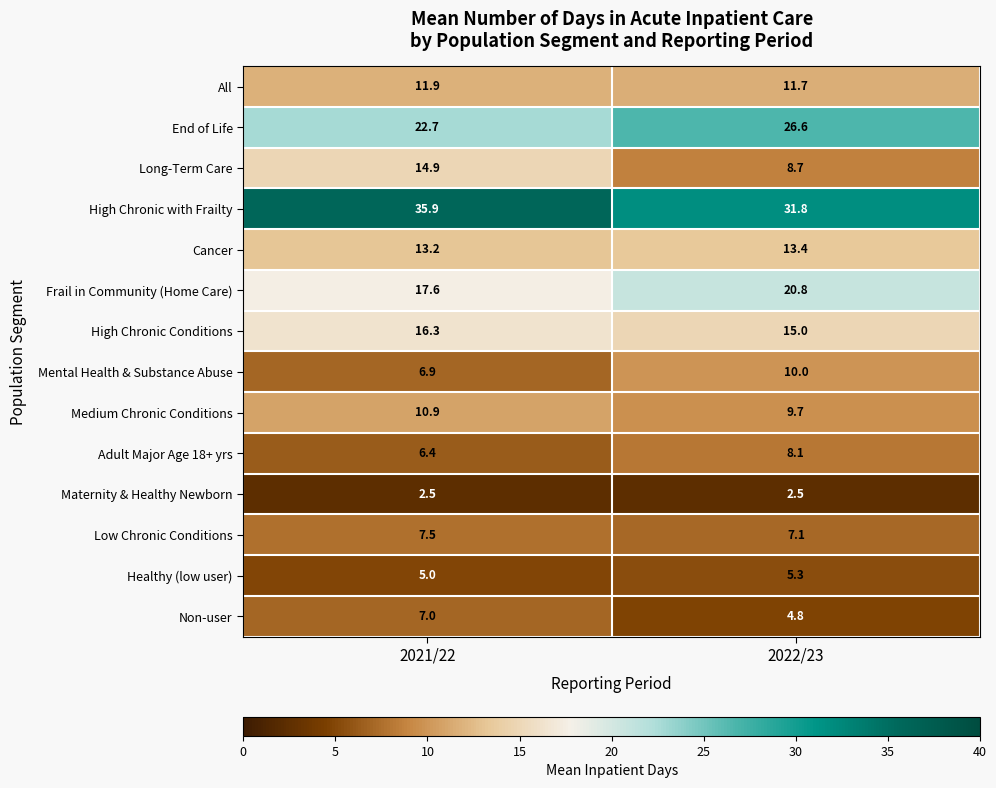

What is the sum of all Adult Major Age 18+ yrs values?

14.5